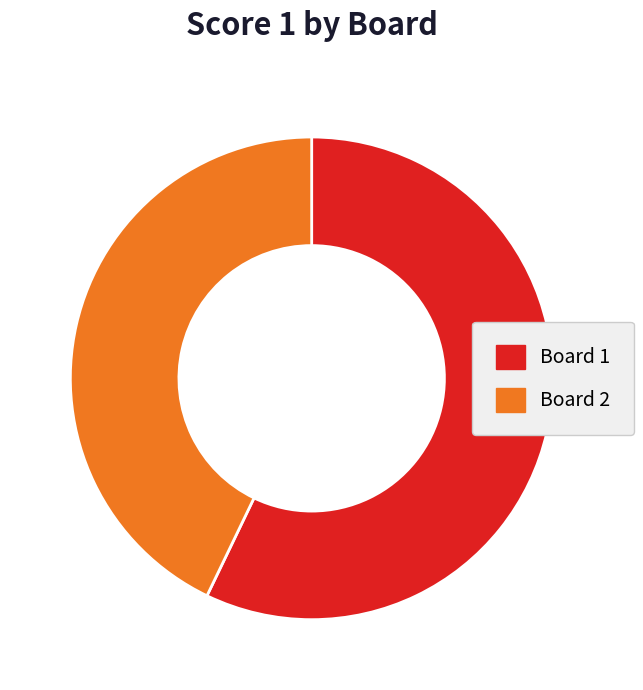

Rank the categories by value from lowest to highest.

Board 2, Board 1